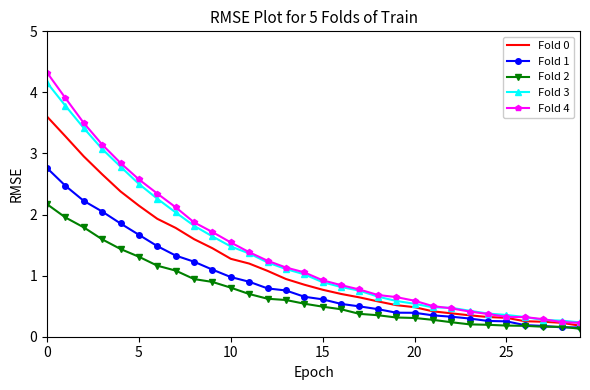

What is the sum of all Fold 1 values?

27.3